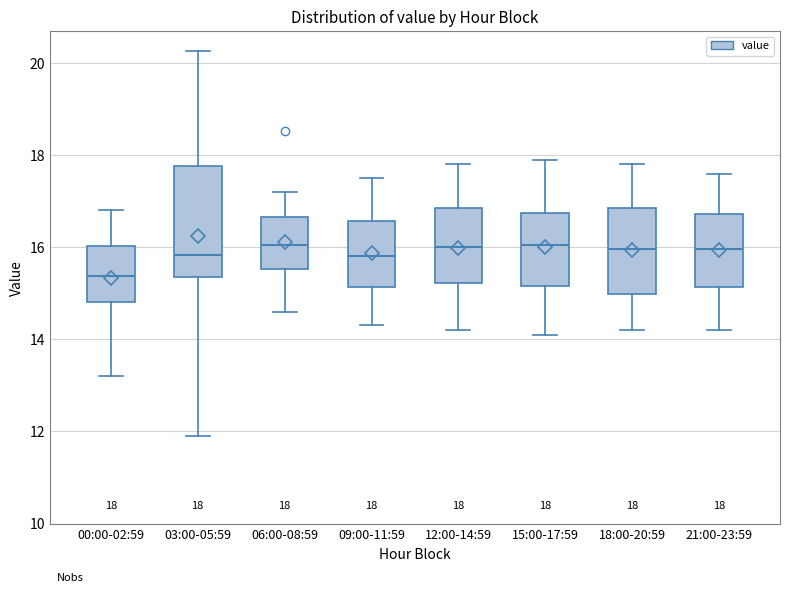

Comparing the boxes themselves (not the whiskers), which one is the tallest?

03:00-05:59